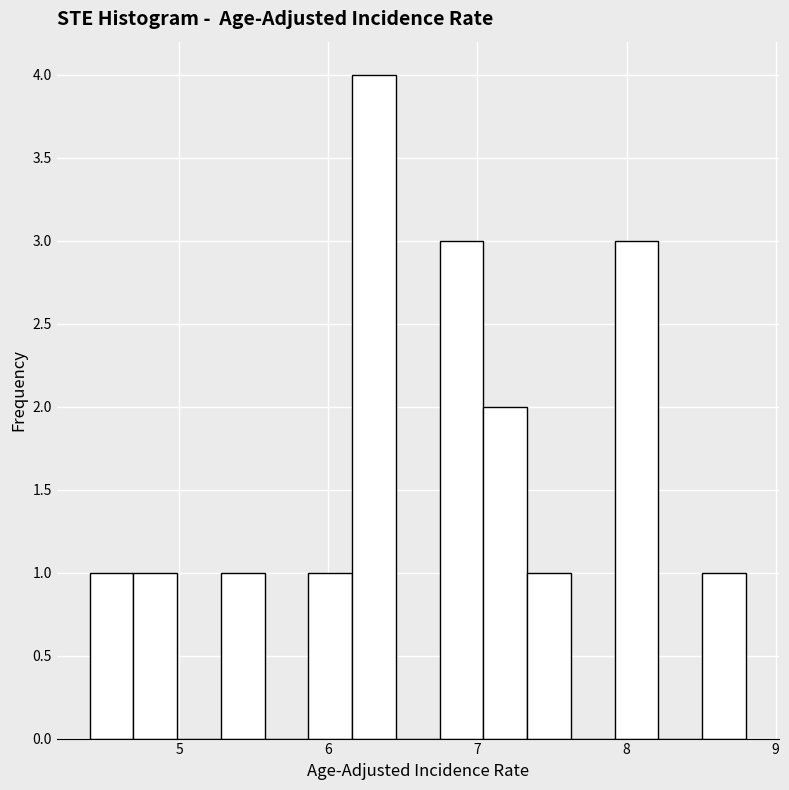

Around what value on the x-axis is the tallest bar? Give the approximate position of its centre, as read against the axis.

6.3